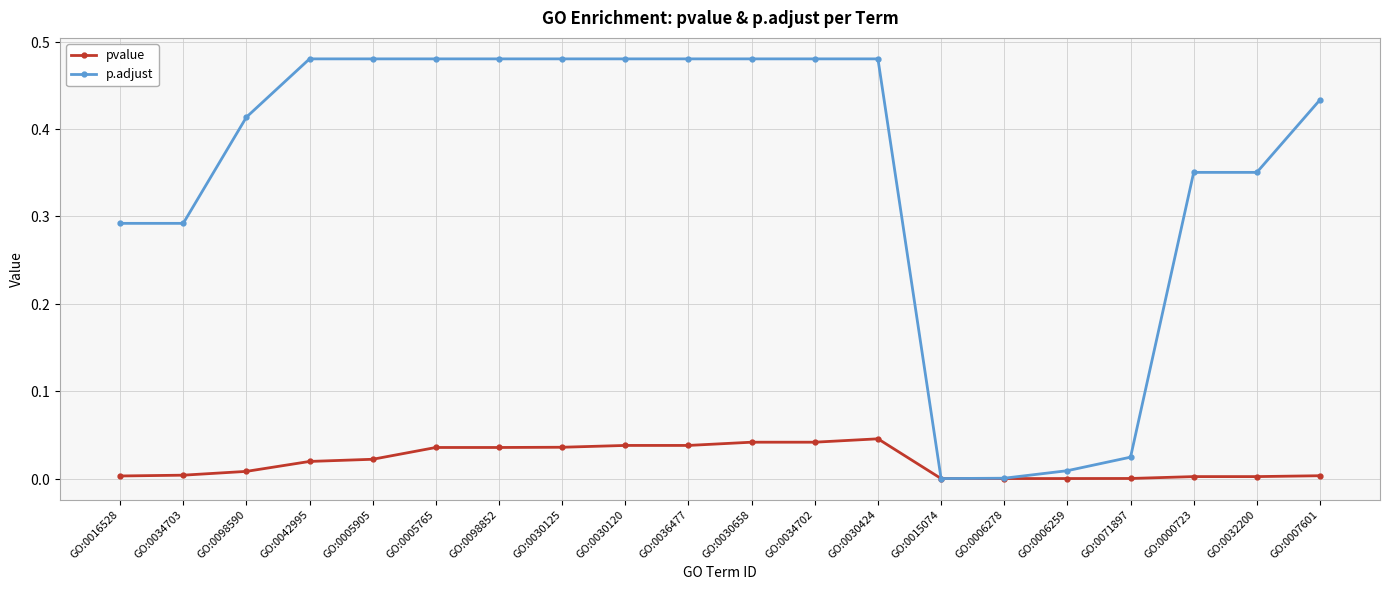

Is this an area chart (filled region under the line)?

No